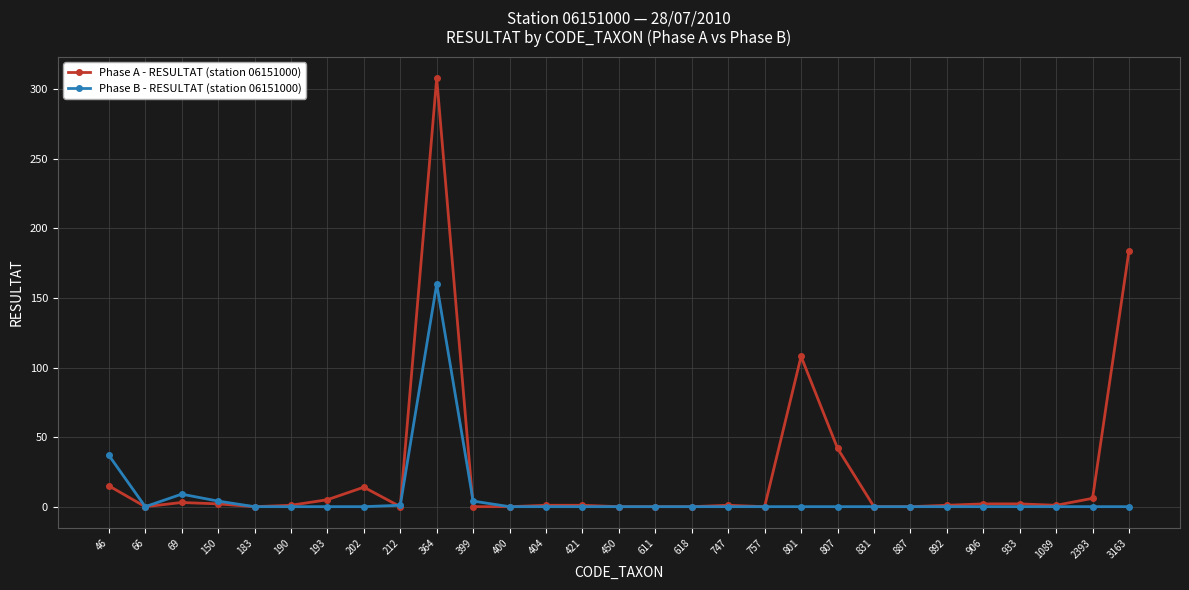

What is the maximum value for Phase A - RESULTAT (station 06151000)?

308